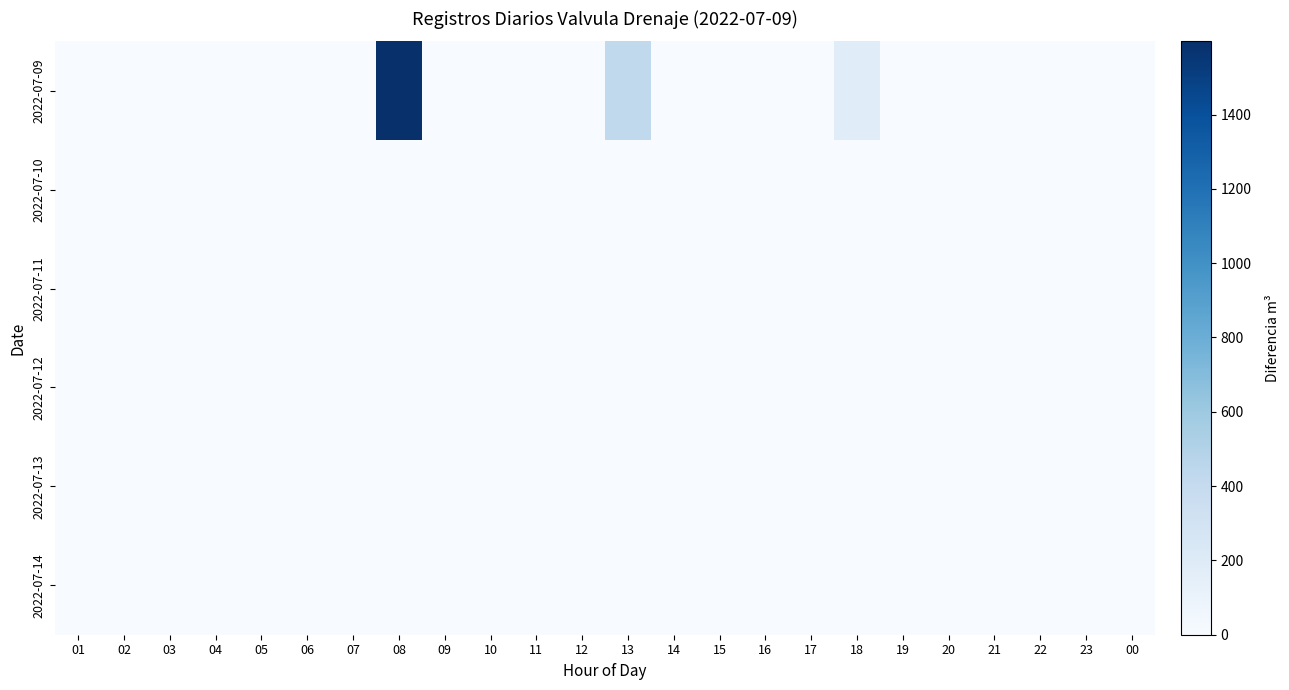

Between 02 and 16, which series saw the biggest shift?

2022-07-09